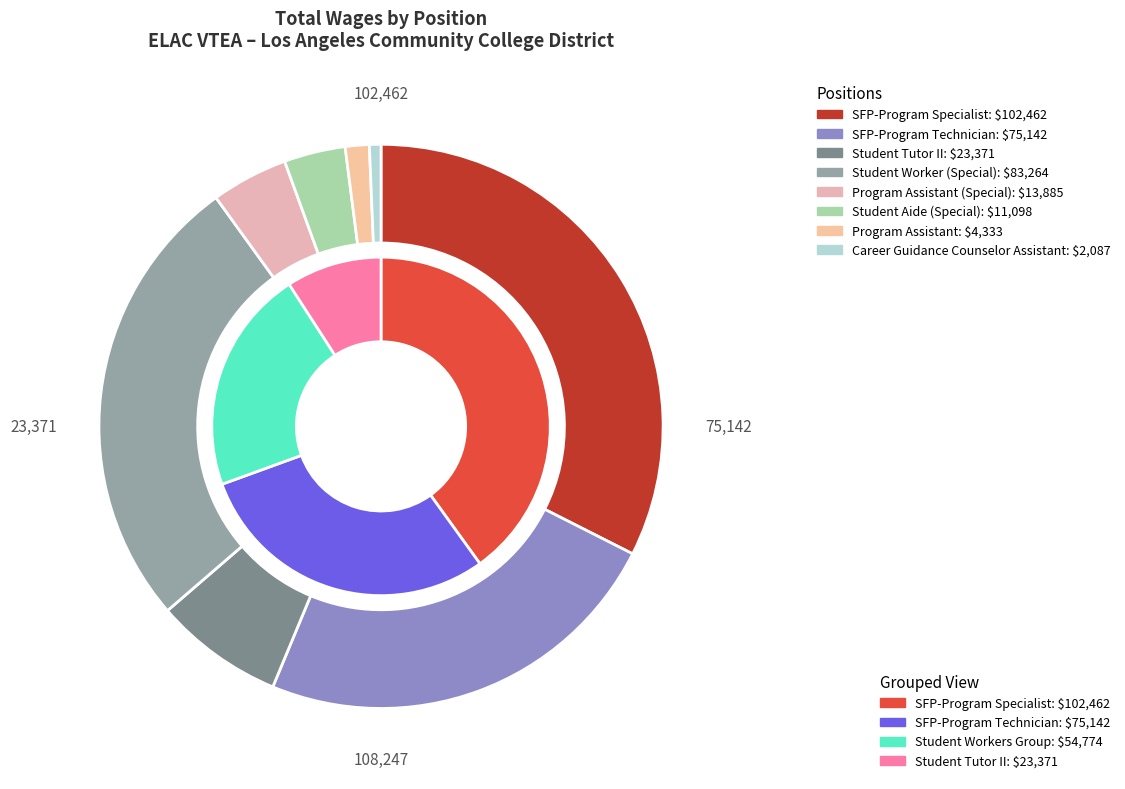

Which category has the smallest portion of the pie?

Career Guidance Counselor Assistant